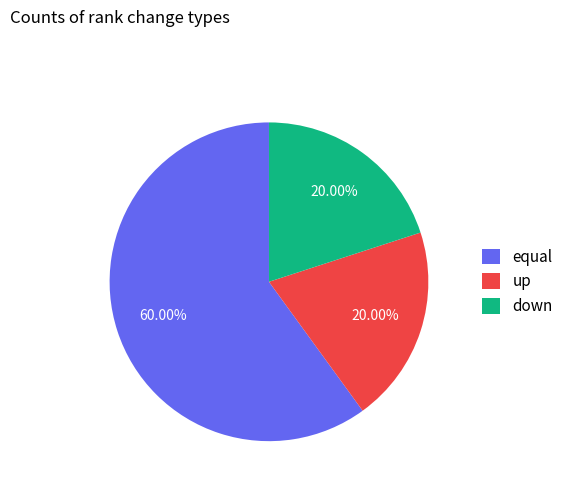

To the nearest percent, what is the average slice percentage?

33%